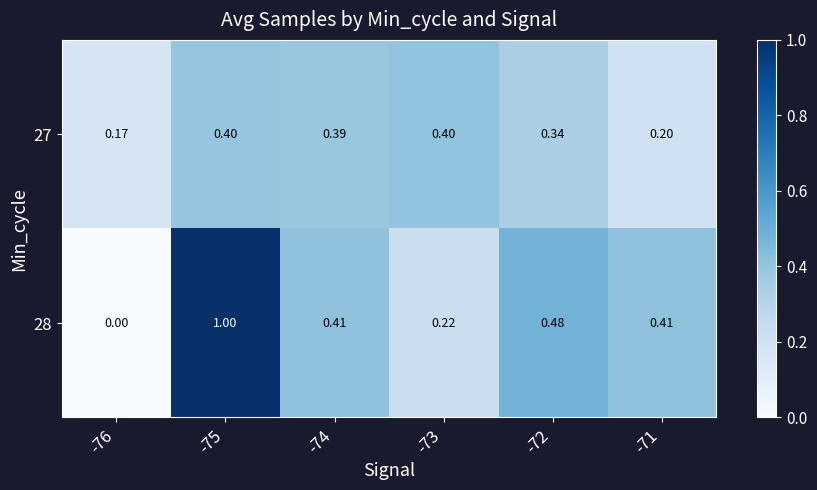

Is the value of 27 at -76 greater than the value of 28 at -75?

No